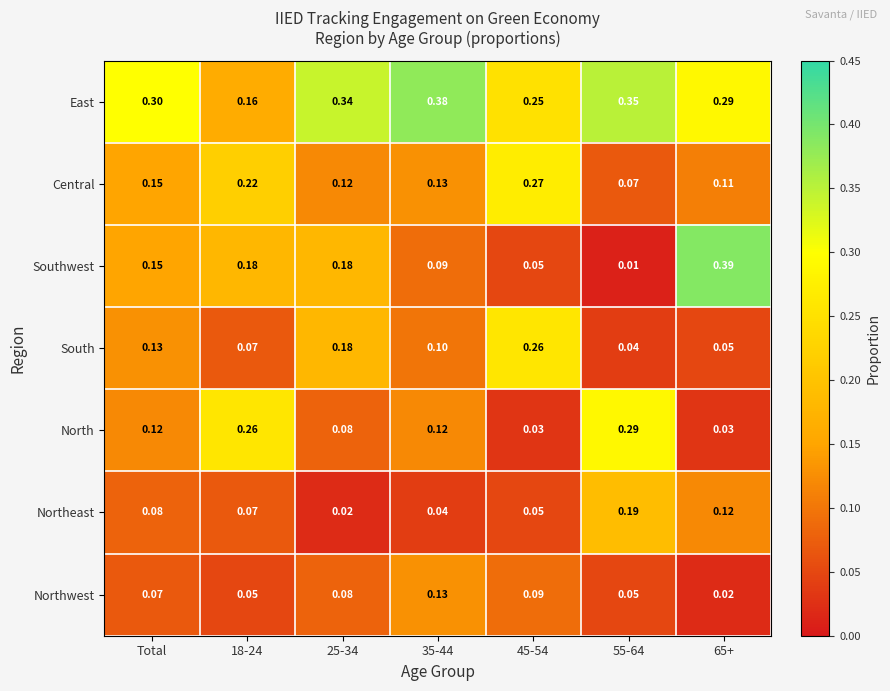

Which series has the widest spread of values?

Southwest